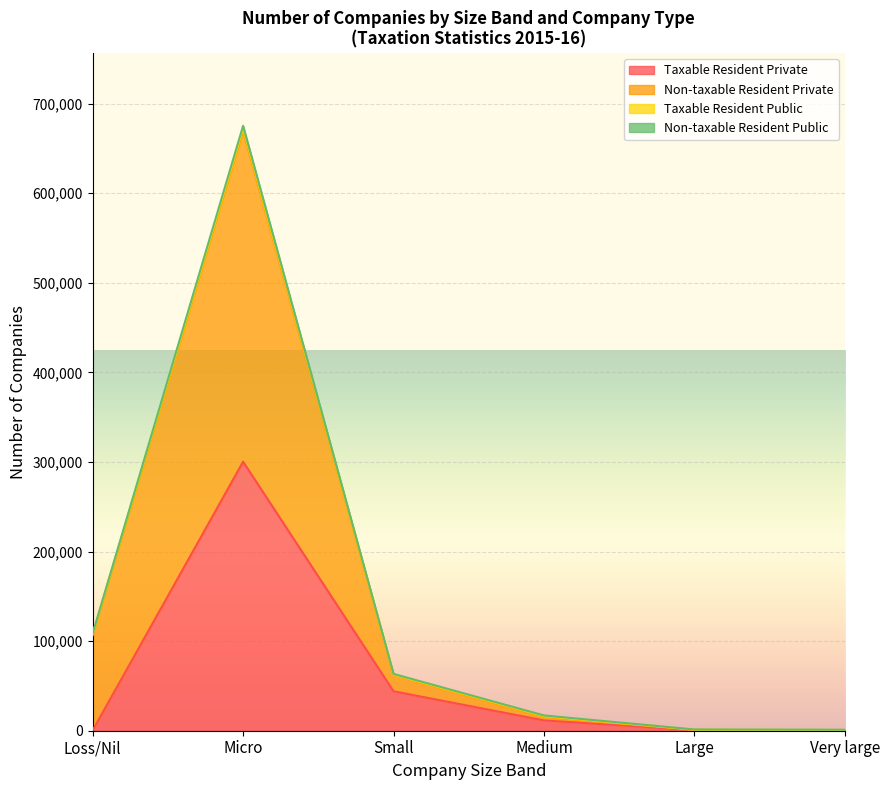

Reading left to right, transcribe all the data shown in this chart.

Loss/Nil: Taxable Resident Private=352	Non-taxable Resident Private=106483	Non-taxable Resident Public=773	Taxable Resident Public=948
Micro: Taxable Resident Private=300286	Non-taxable Resident Private=369377	Non-taxable Resident Public=2812	Taxable Resident Public=2812
Small: Taxable Resident Private=44049	Non-taxable Resident Private=18170	Non-taxable Resident Public=701	Taxable Resident Public=497
Medium: Taxable Resident Private=11524	Non-taxable Resident Private=3853	Non-taxable Resident Public=742	Taxable Resident Public=924
Large: Taxable Resident Private=668	Non-taxable Resident Private=248	Non-taxable Resident Public=193	Taxable Resident Public=294
Very large: Taxable Resident Private=245	Non-taxable Resident Private=114	Non-taxable Resident Public=274	Taxable Resident Public=472